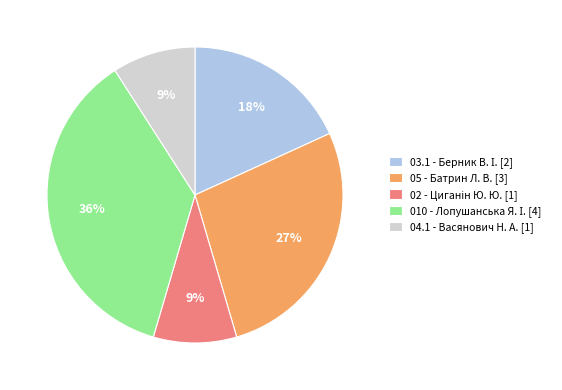

To the nearest percent, what is the average slice percentage?

20%